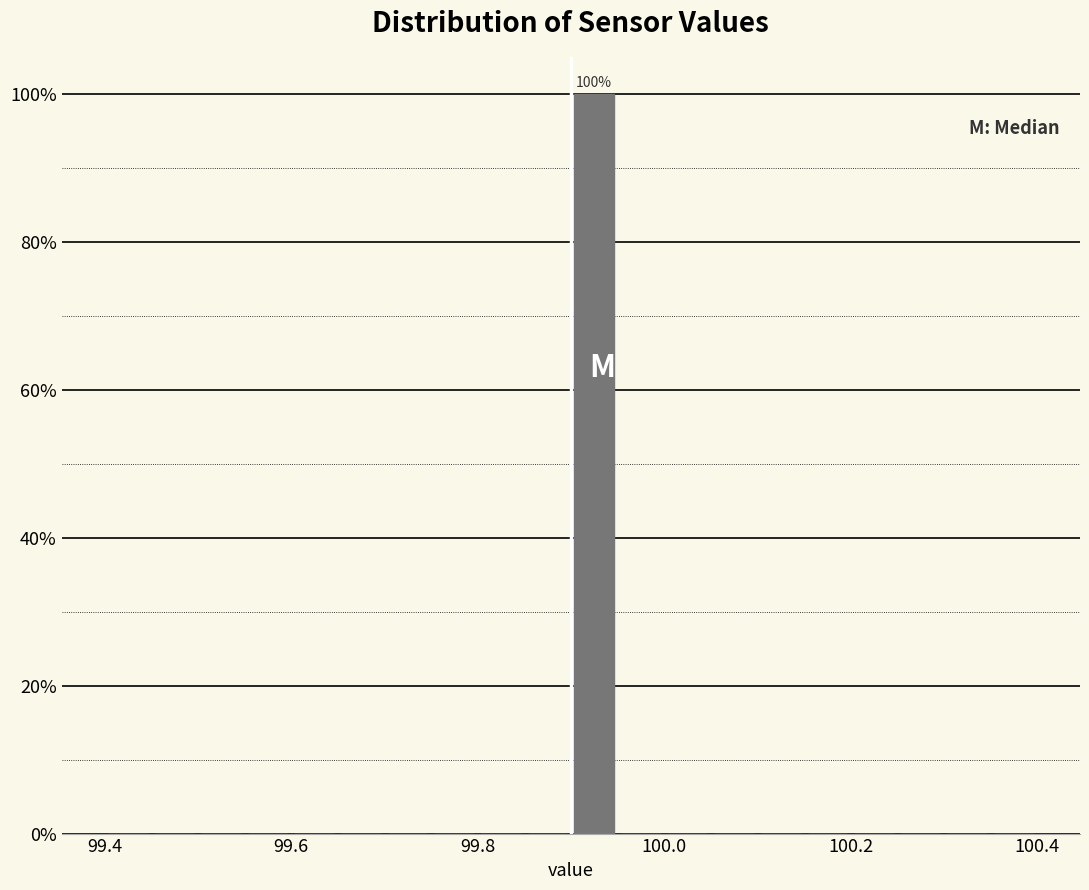

Read against the x-axis, roughly where is the centre of the tallest bar?

99.92